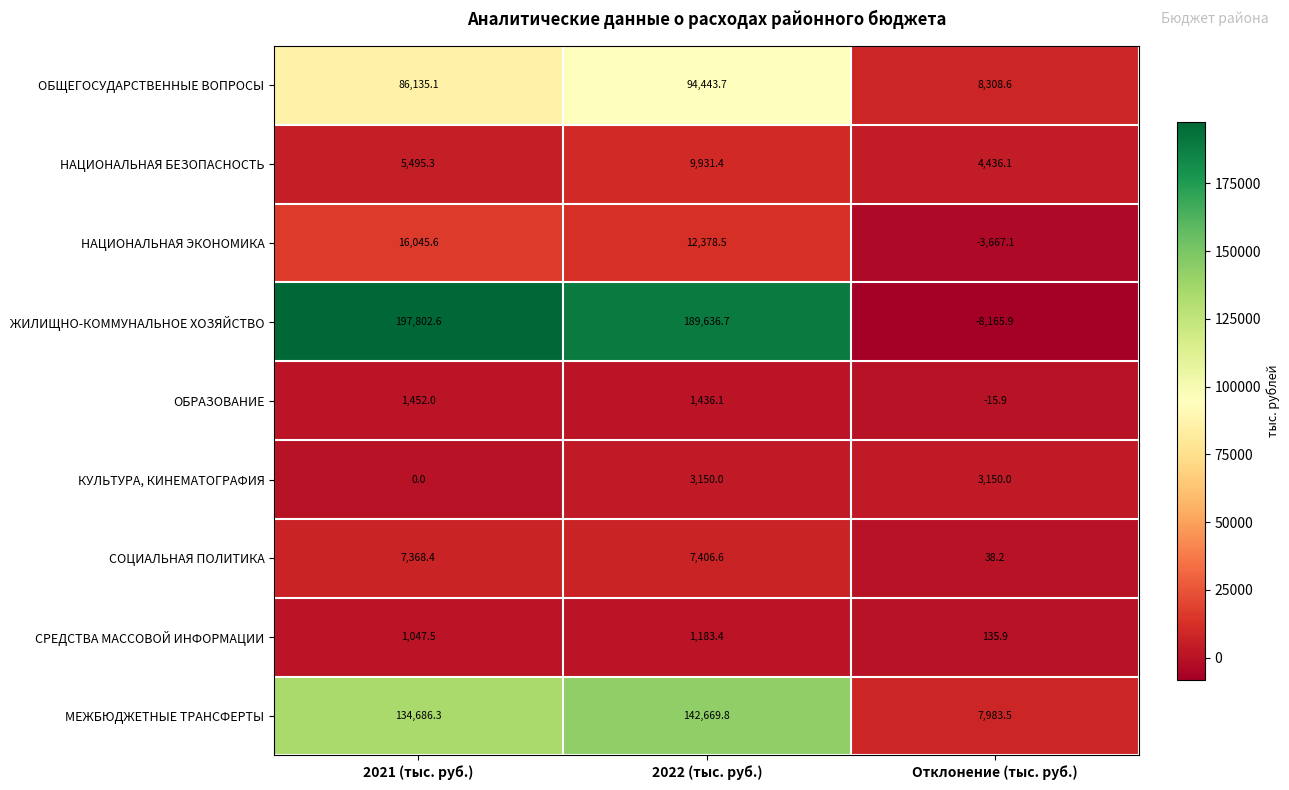

Is it true that ОБЩЕГОСУДАРСТВЕННЫЕ ВОПРОСЫ equals 57003.2 at 2022 (тыс. руб.)?

False